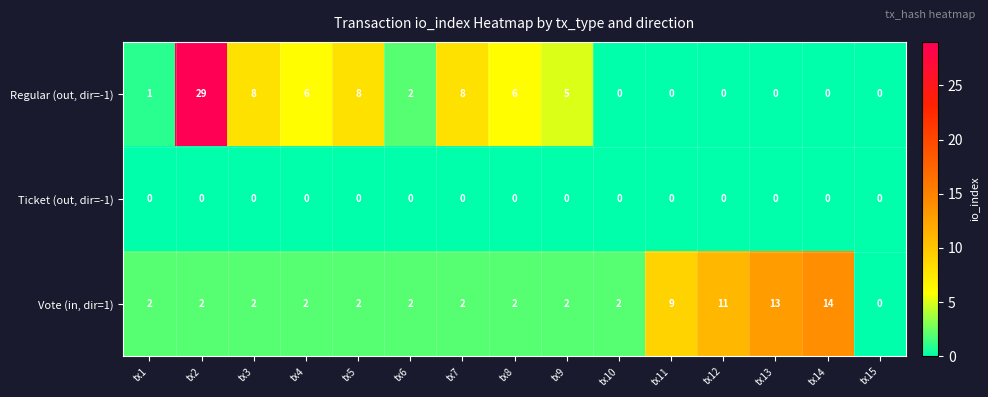

True or false: Ticket (out, dir=-1) has a value of 0 at tx7.

True